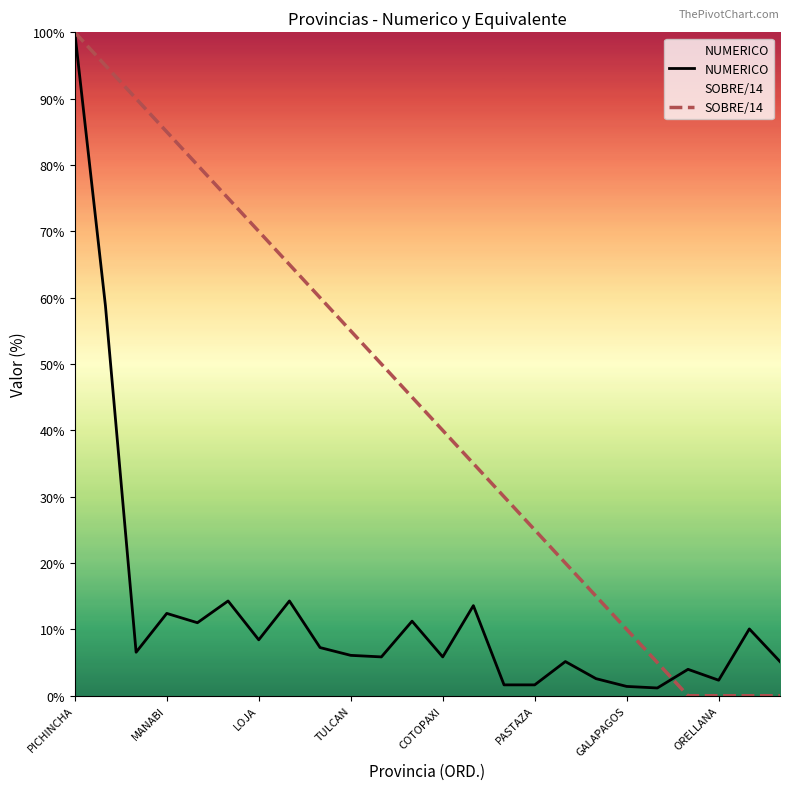

Is this an area chart (filled region under the line)?

No